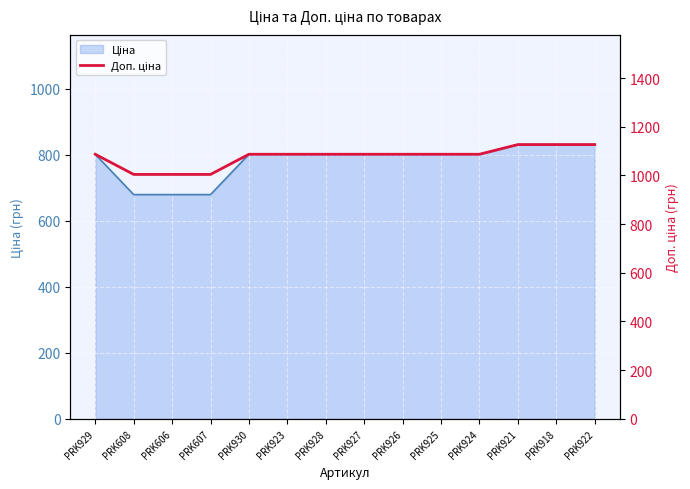

Approximately how many times larger is the value at PRK926 compared to PRK918?

1.0